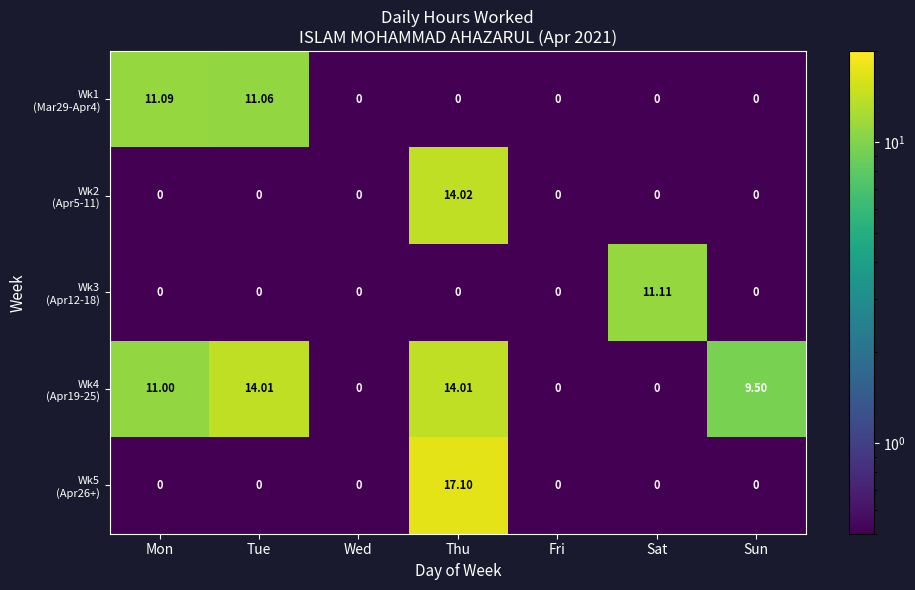

At which category is the sum across all series the highest?

Thu